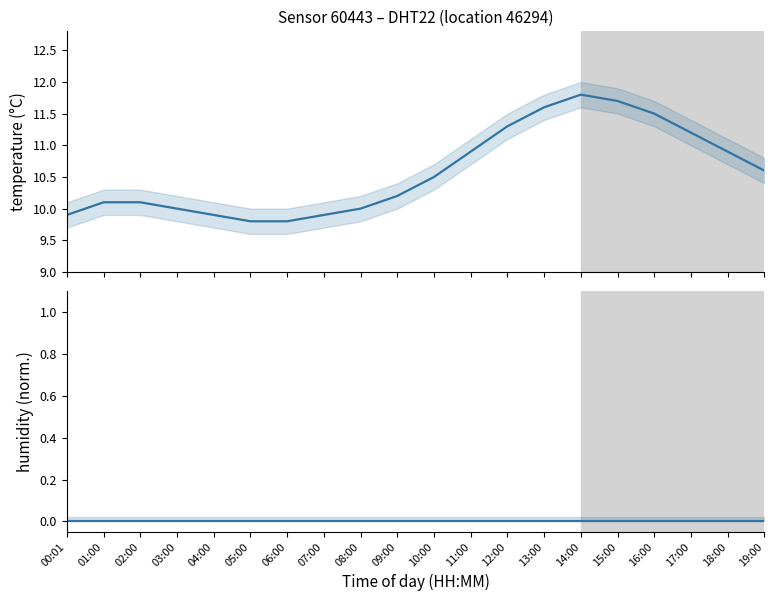

What is the average value of the temperature series?

10.6